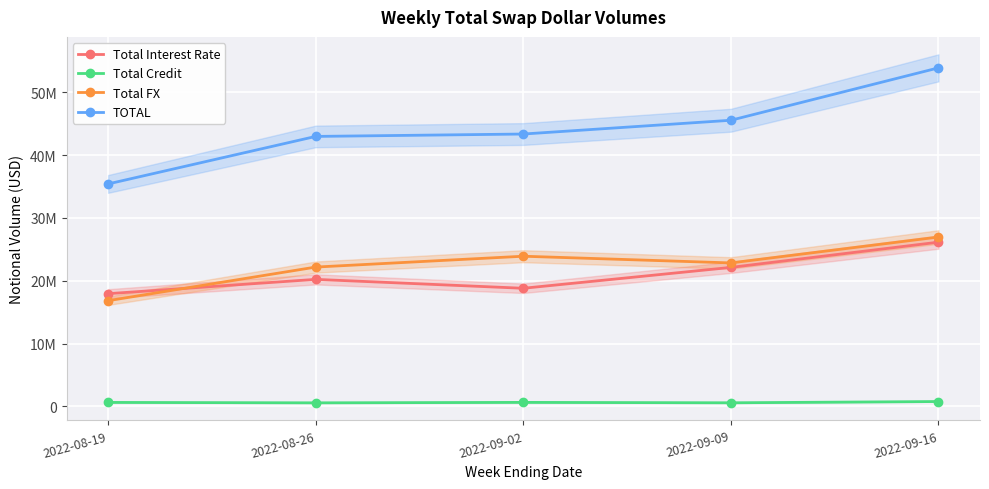

Read the Total FX value at 2022-08-19, to the nearest 100.

16825900